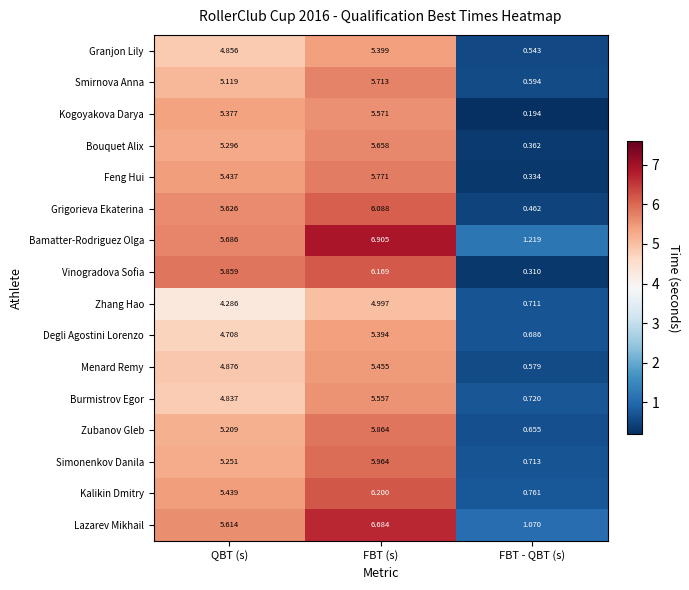

Which series has the largest total across all categories?

Bamatter-Rodriguez Olga